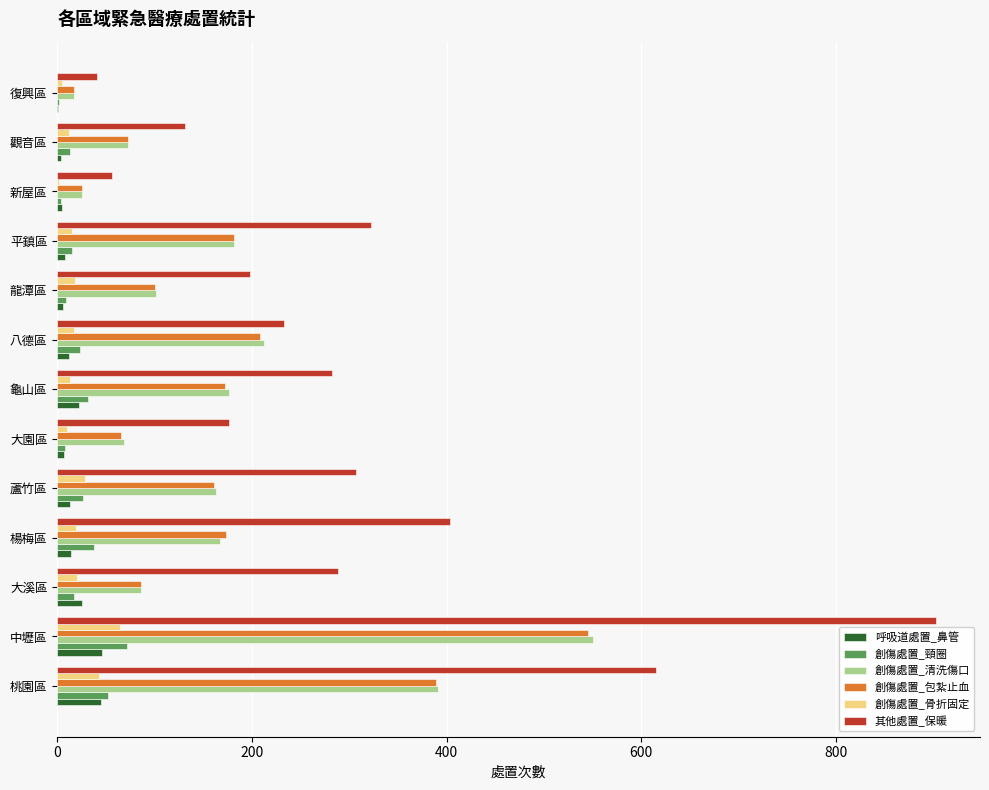

What is the highest value of the 創傷處置_包紮止血 series?

545